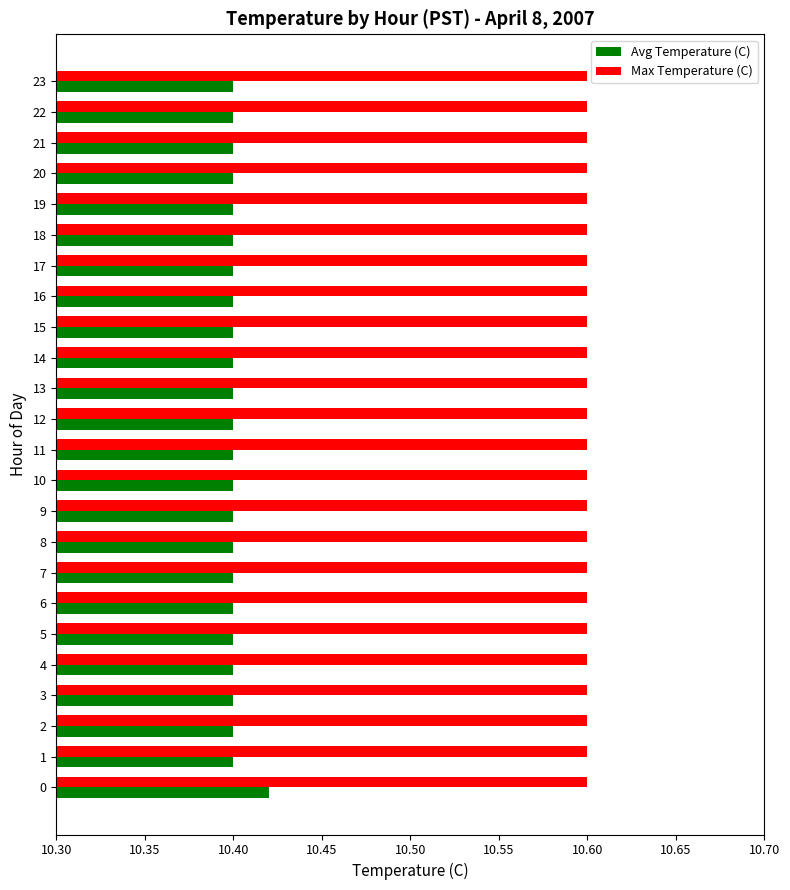

Which series has the largest range (max minus min)?

Avg Temperature (C)